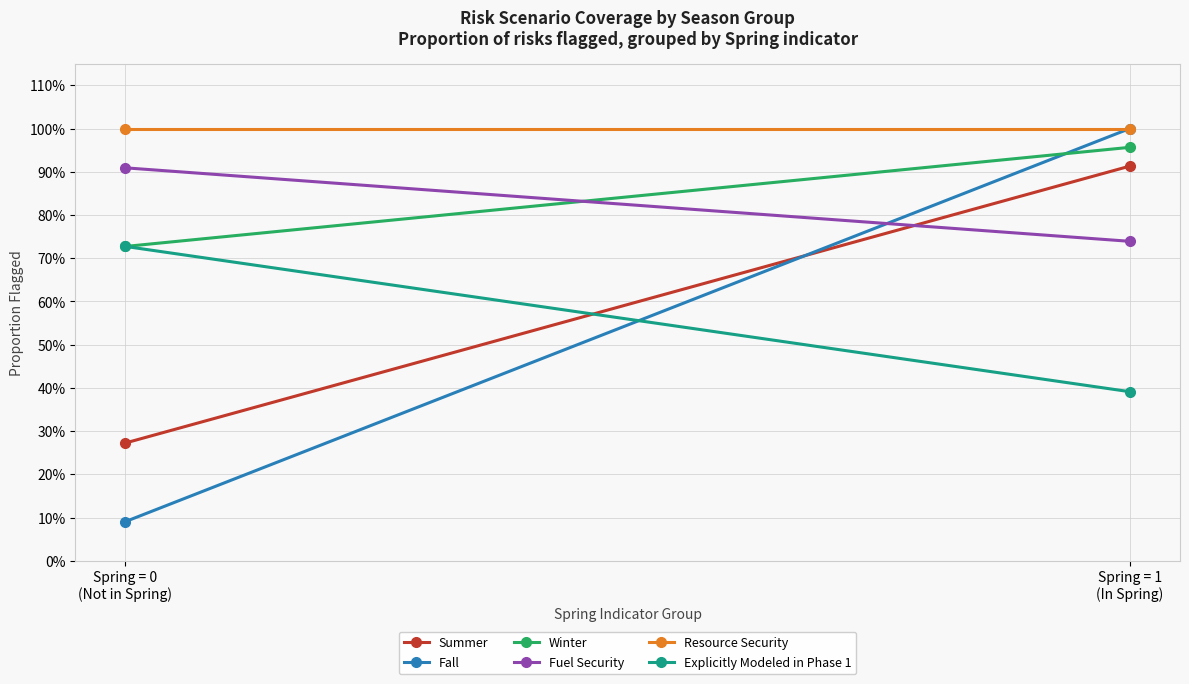

Which has a higher value, Spring = 0
(Not in Spring) or Spring = 1
(In Spring)?

Spring = 1
(In Spring)